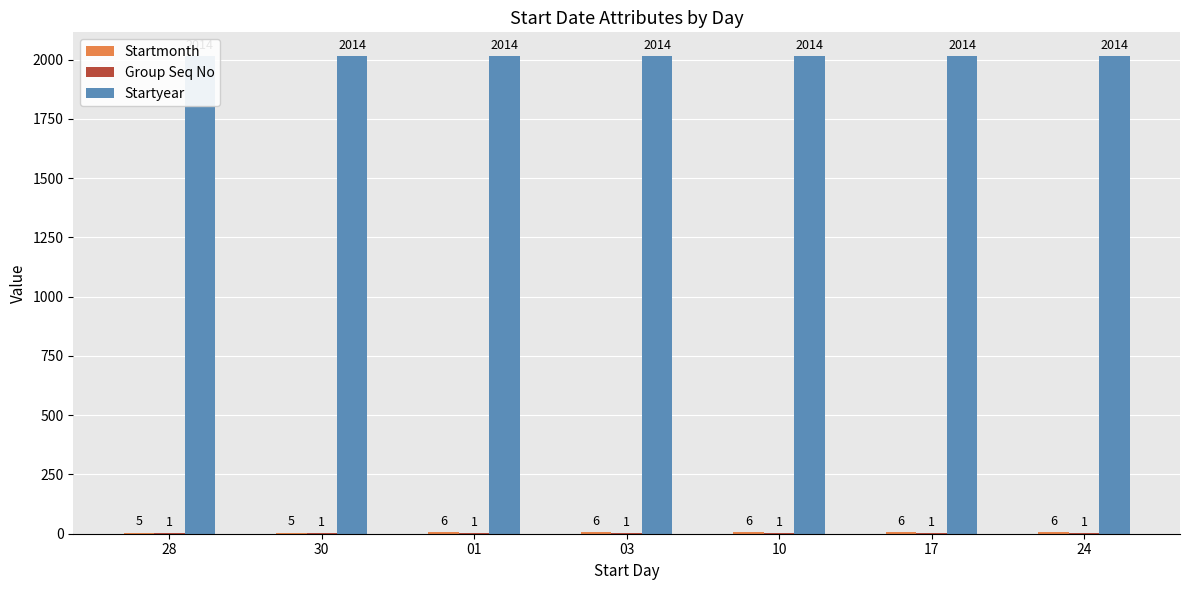

Read the Startmonth value at 28.

5